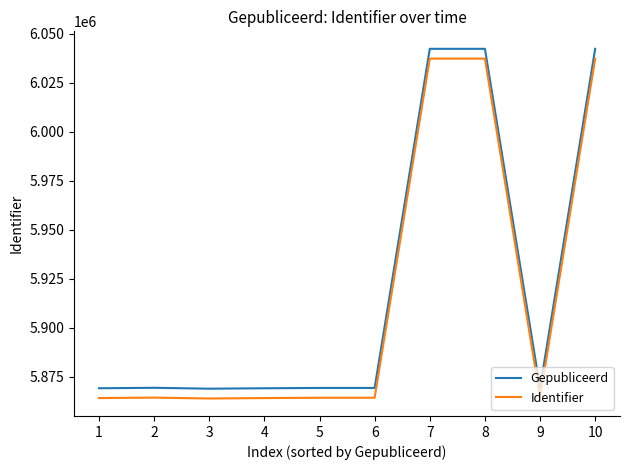

What is the maximum value for Identifier?

6037231